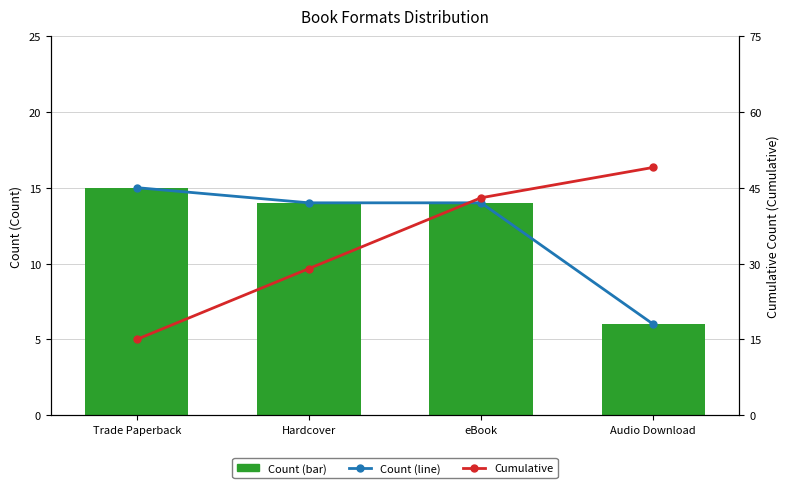

Rank the series at Hardcover from lowest to highest value.

Count (line), Count, Cumulative